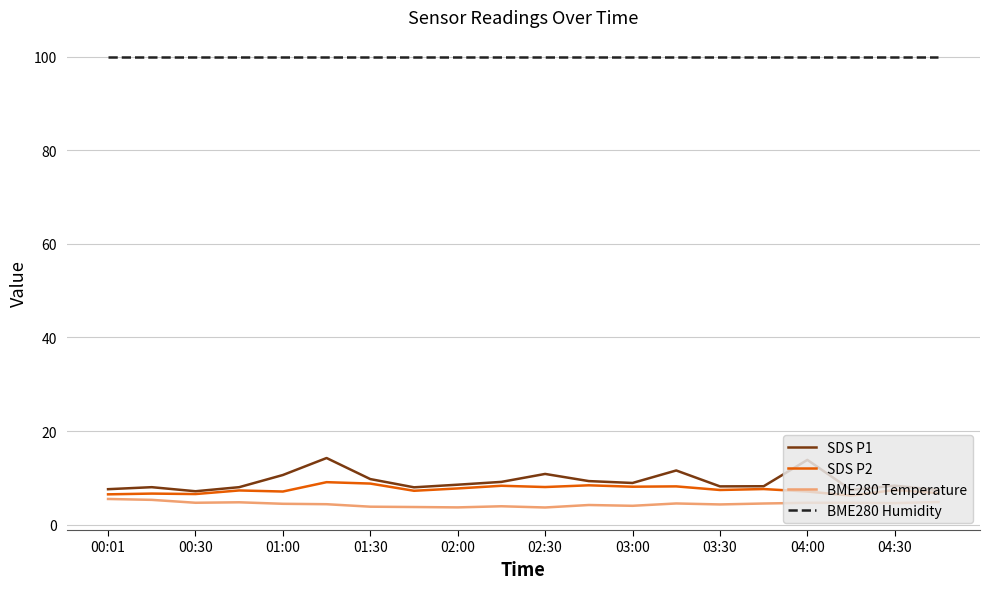

What is the difference between the maximum and minimum values in the BME280 Temperature series?

1.8